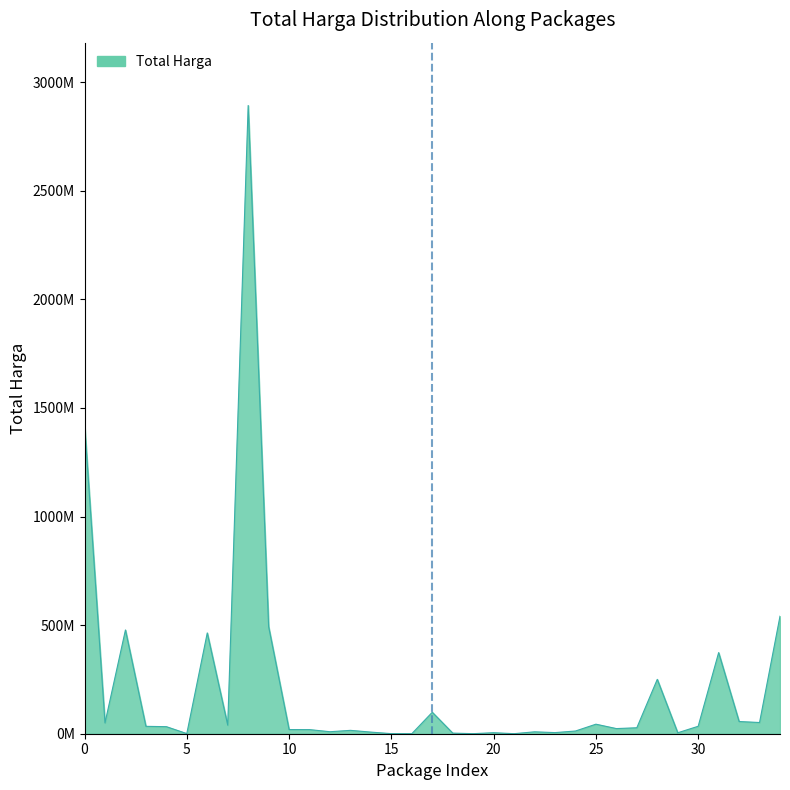

Does the chart display data point markers on the line(s)?

No